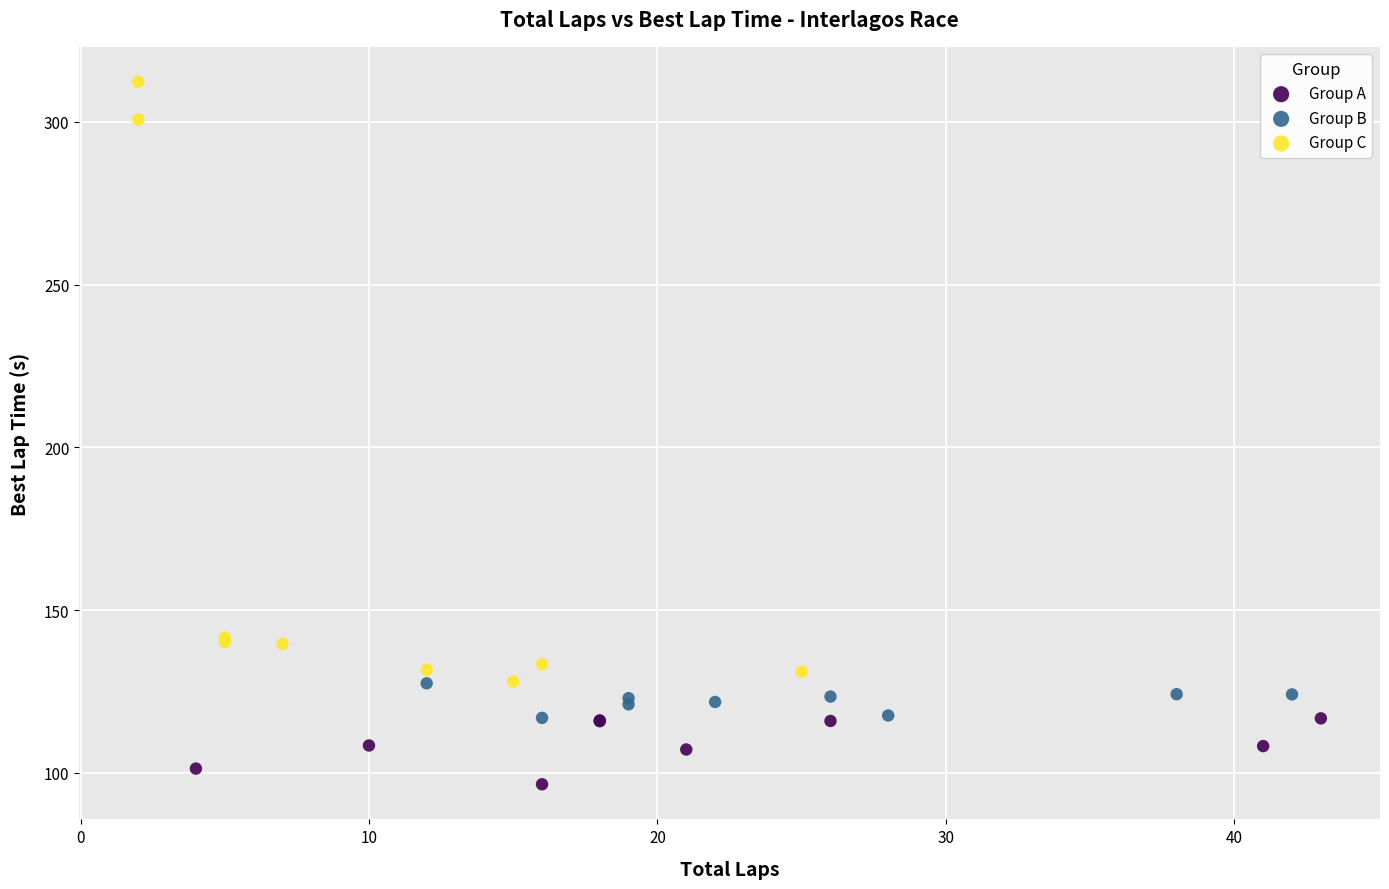

What are all the series names shown in the legend?

Group A, Group B, Group C